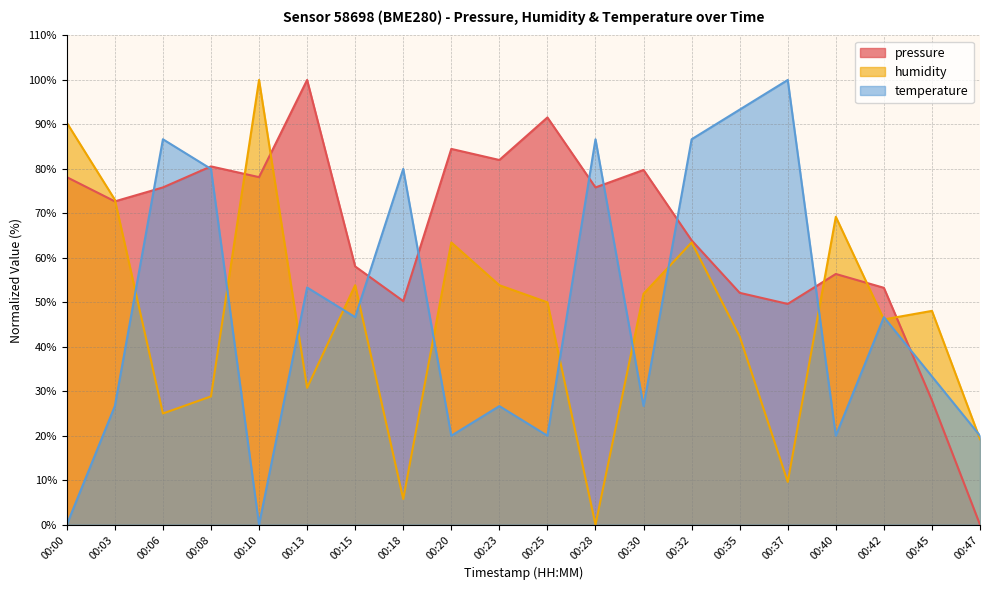

List the series in order of their peak value, lowest first.

pressure, humidity, temperature